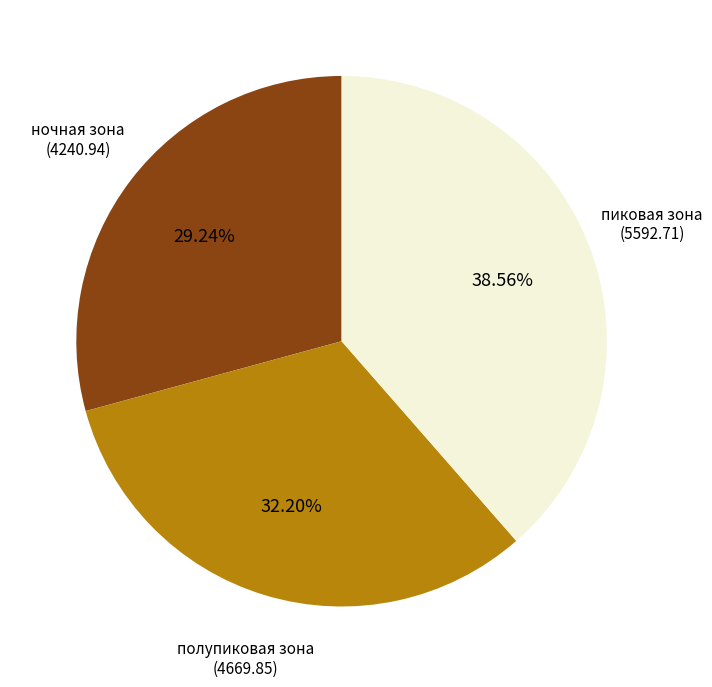

Is there any slice that represents more than half of the pie?

No